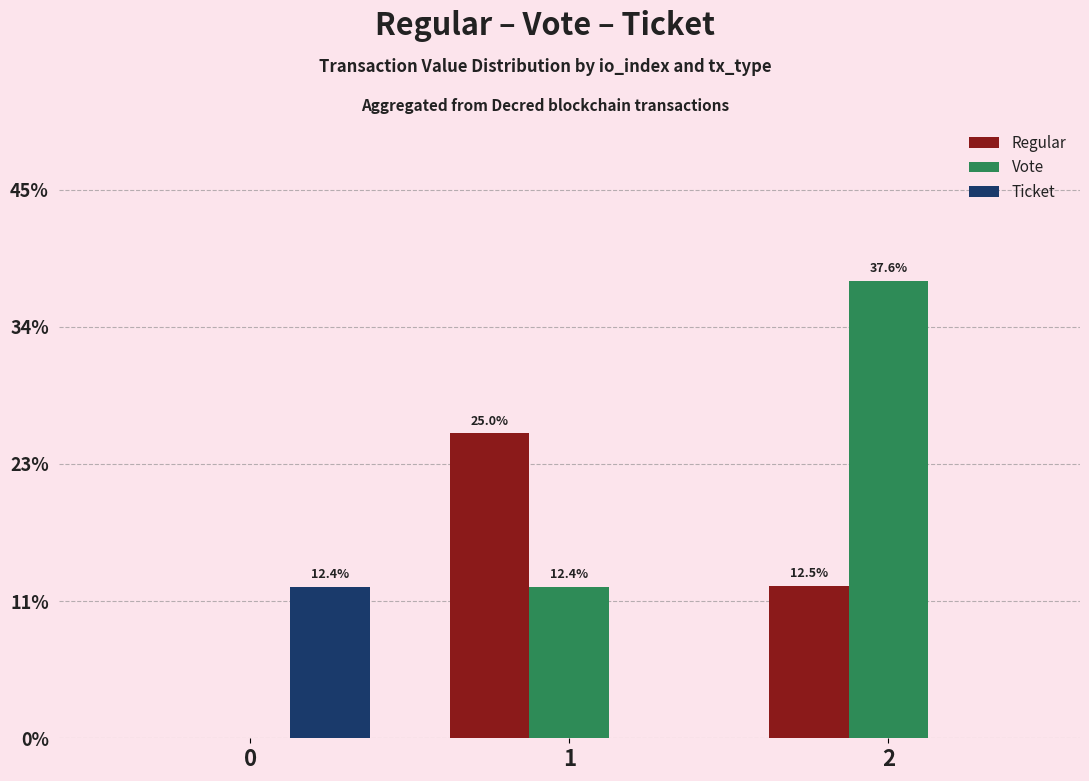

Which series has the largest total across all categories?

Vote